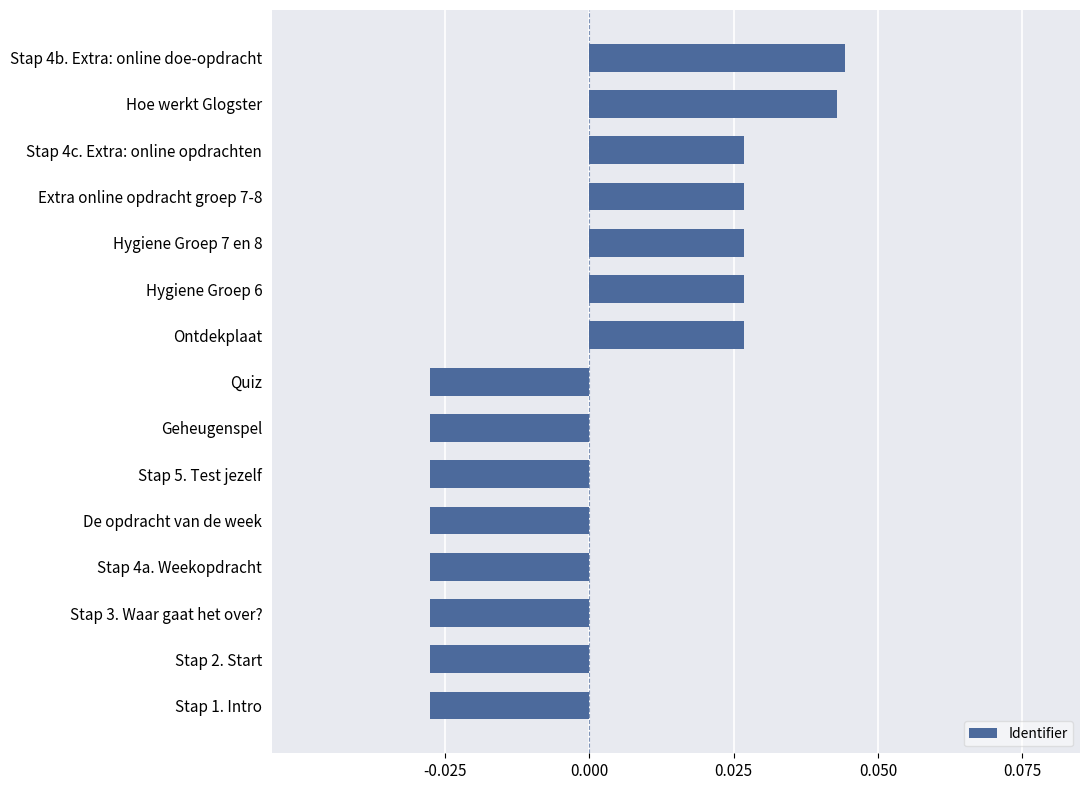

Count the values in the range 0 to 1.

7